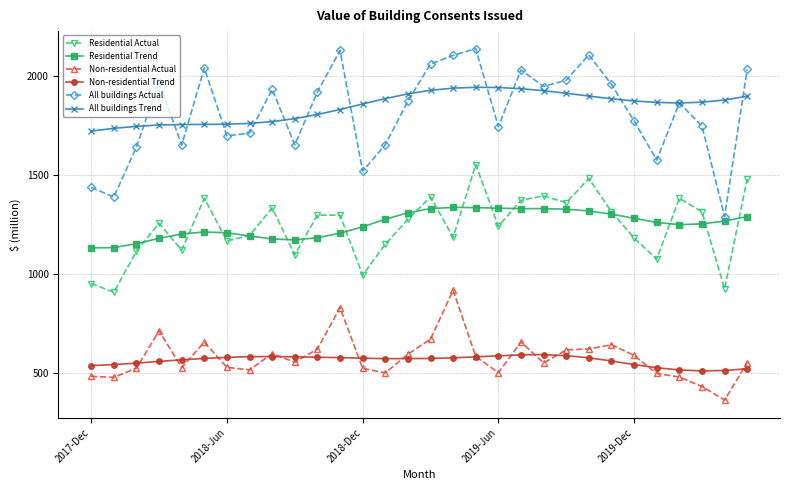

What is the value of the Non-residential Trend point at the 12th from the left?

579